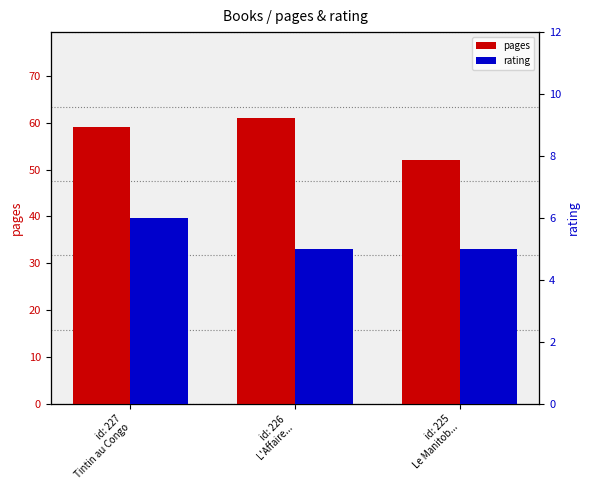

True or false: rating has a value of 5 at id: 226
L'Affaire....

True